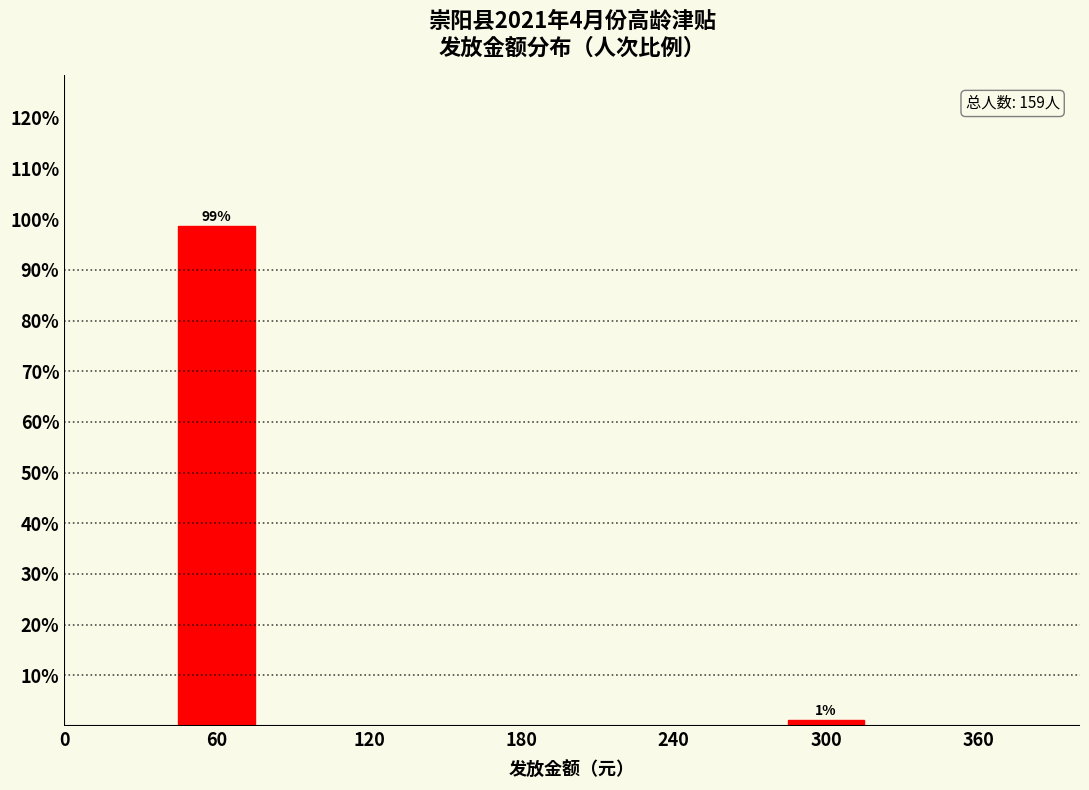

What is the value of the 1st bar from the left?

98.7